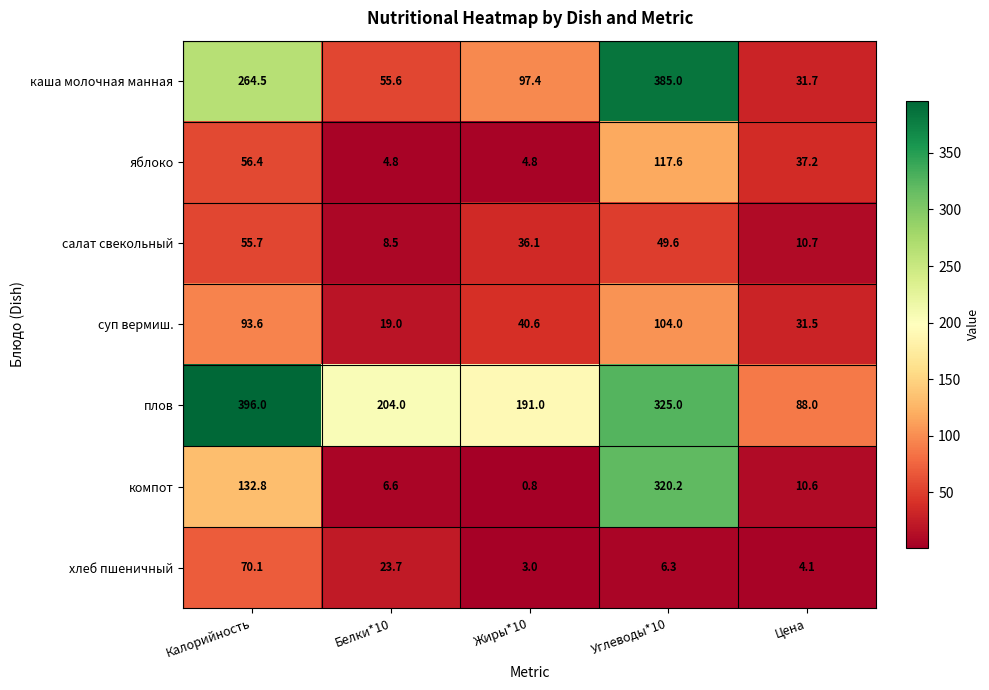

What is the minimum value for салат свекольный?

8.5